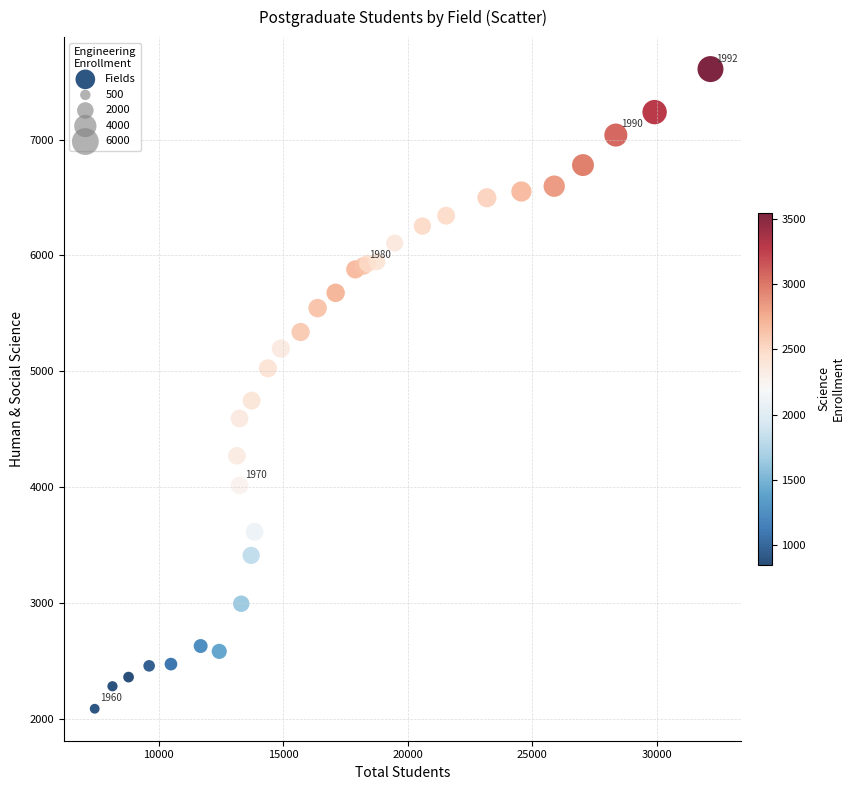

What Y value in the scatter plot is closest to 4849?

4748